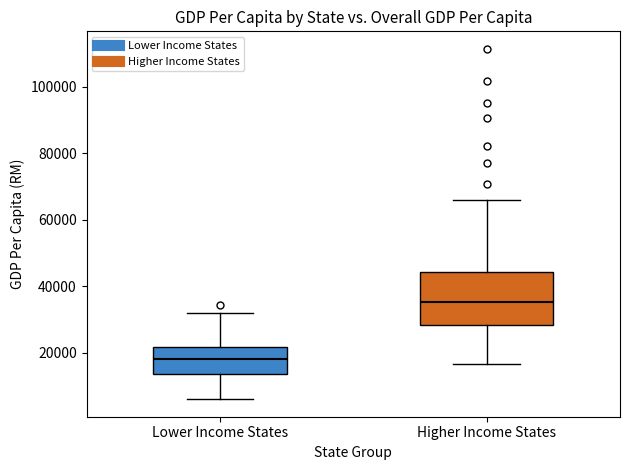

Which box's median line is the highest?

Higher Income States